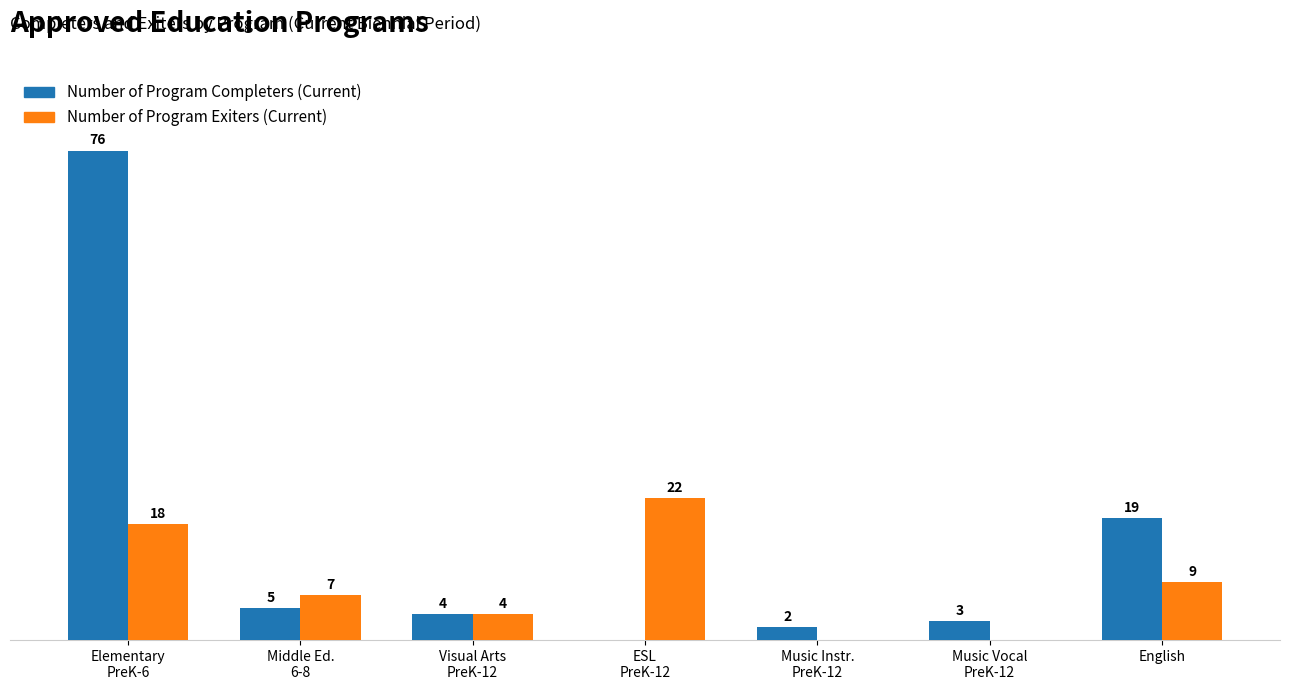

Which series has the largest total across all categories?

Number of Program Completers (Current)